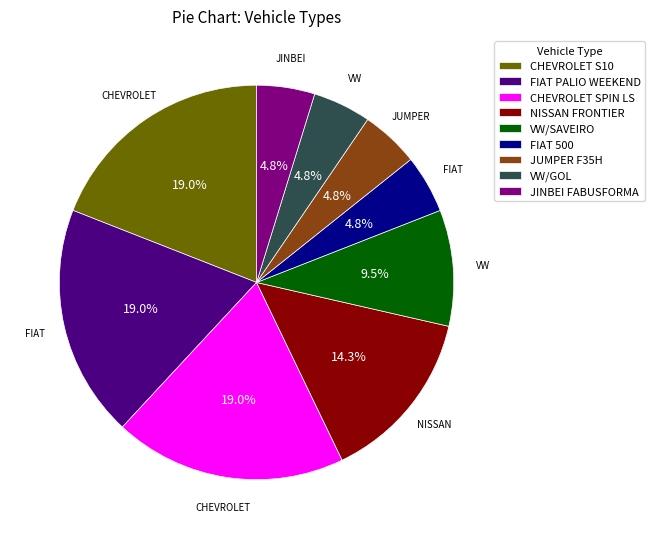

To the nearest percent, what is the average slice percentage?

11%